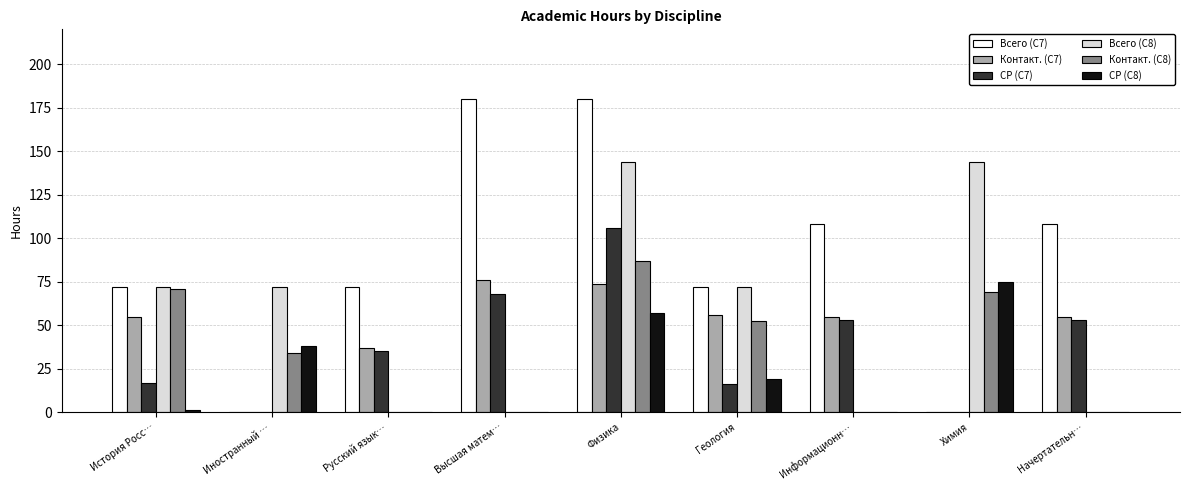

Which series has the largest total across all categories?

Всего (С7)